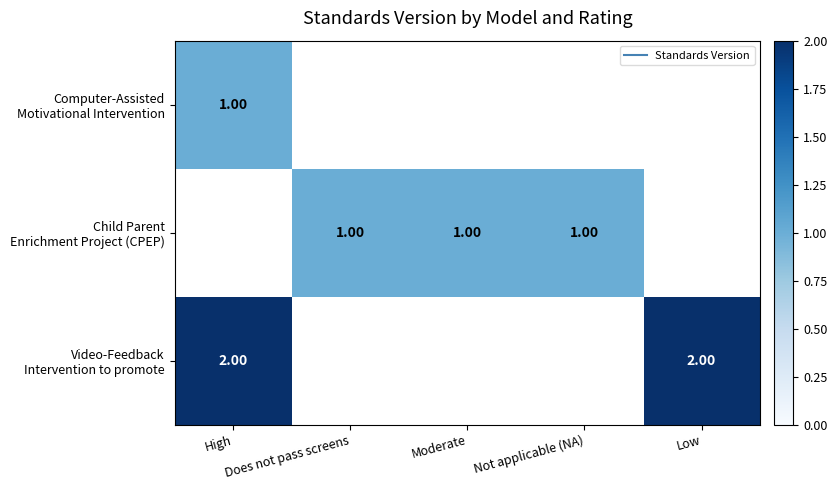

How many distinct data groups are displayed?

3